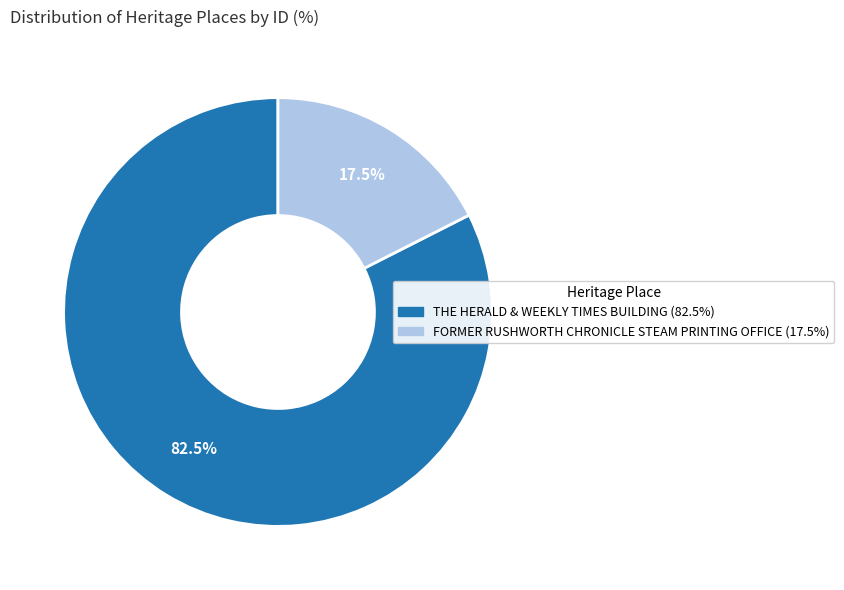

How many segments does this pie chart have?

2